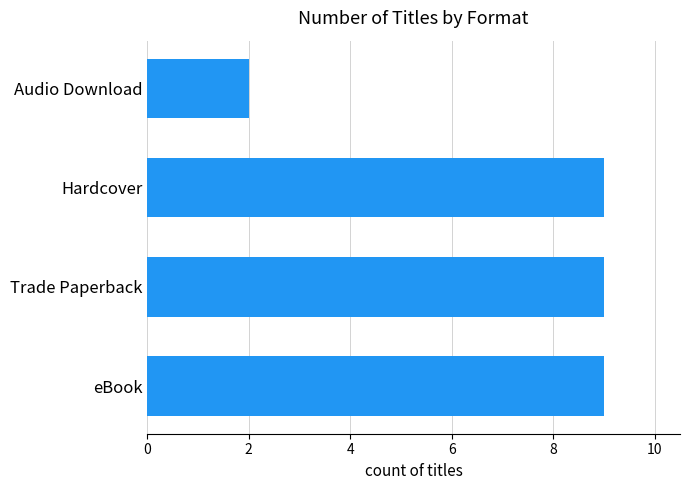

How many series are shown in this chart?

1